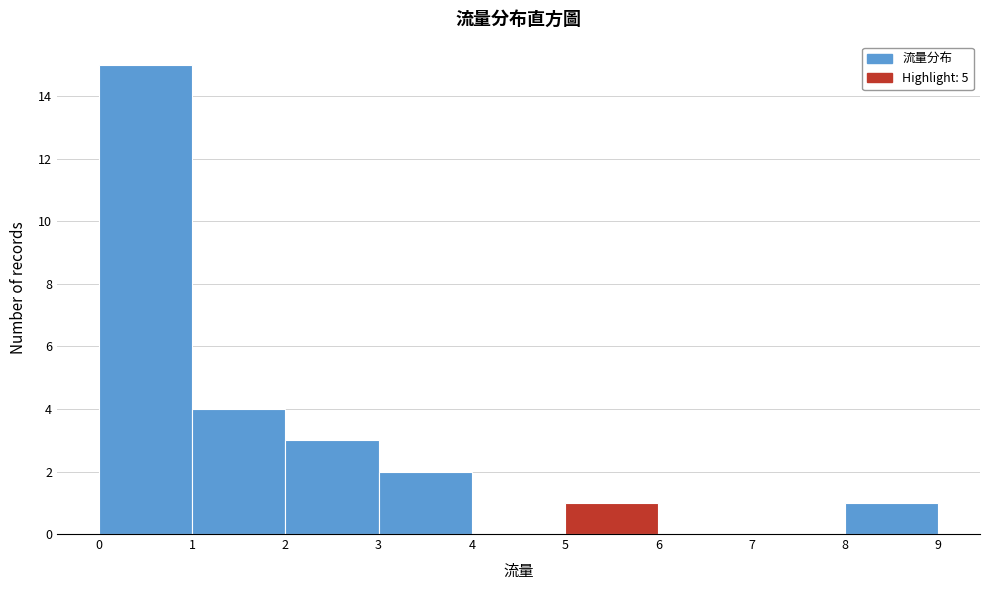

Reading left to right, list every bar in this chart as the range it spans on the x-axis followed by its height. The values are not printed on the chart, so give them approximately, as read against the axis.

0 to 1: 15
1 to 2: 4
2 to 3: 3
3 to 4: 2
4 to 5: 0
5 to 6: 1
6 to 7: 0
7 to 8: 0
8 to 9: 1